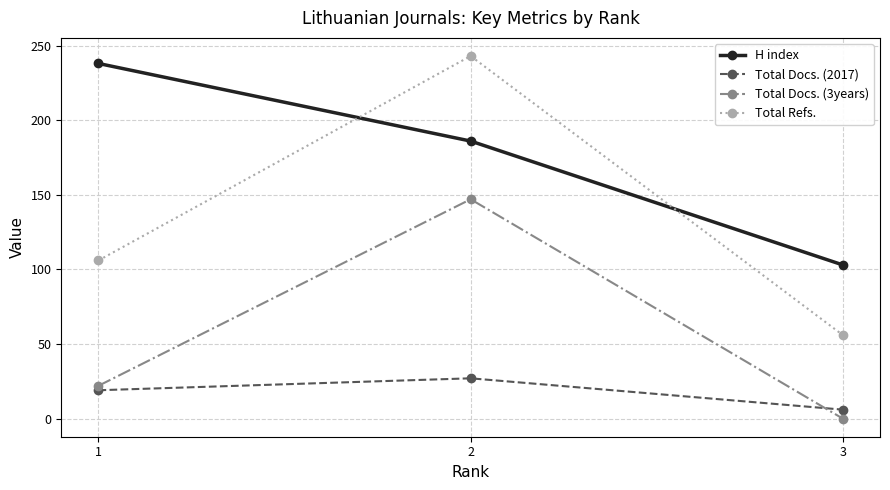

Which series changed the most between 2 and 3?

Total Refs.